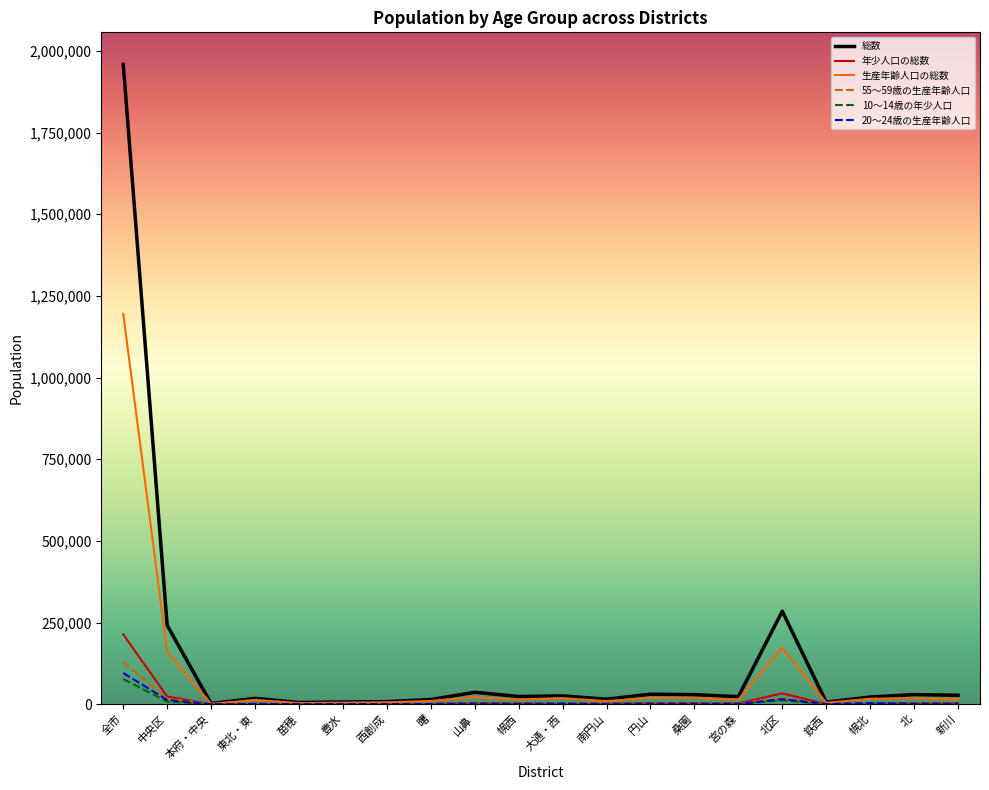

Where does the 総数 series first go above 23805?

全市